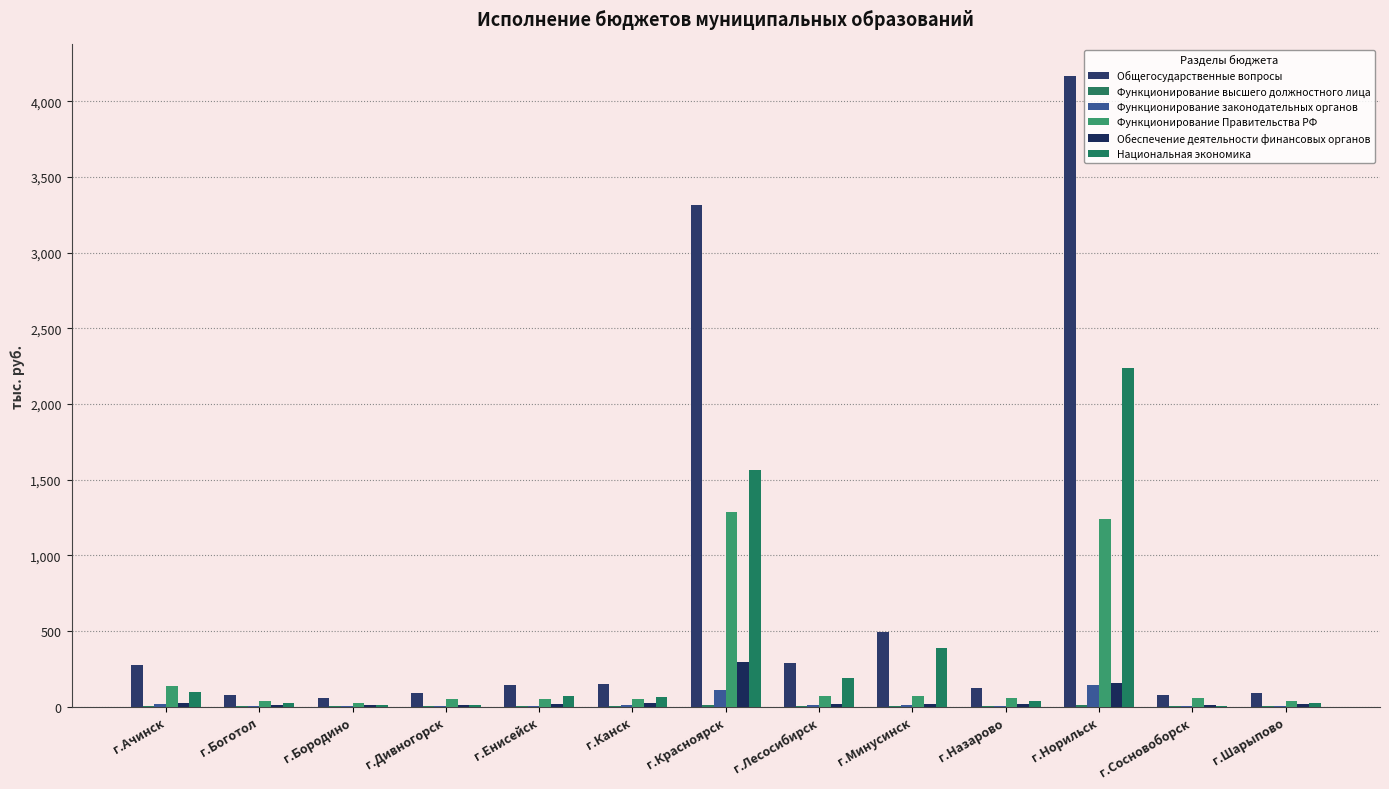

How many groups of bars are there?

13